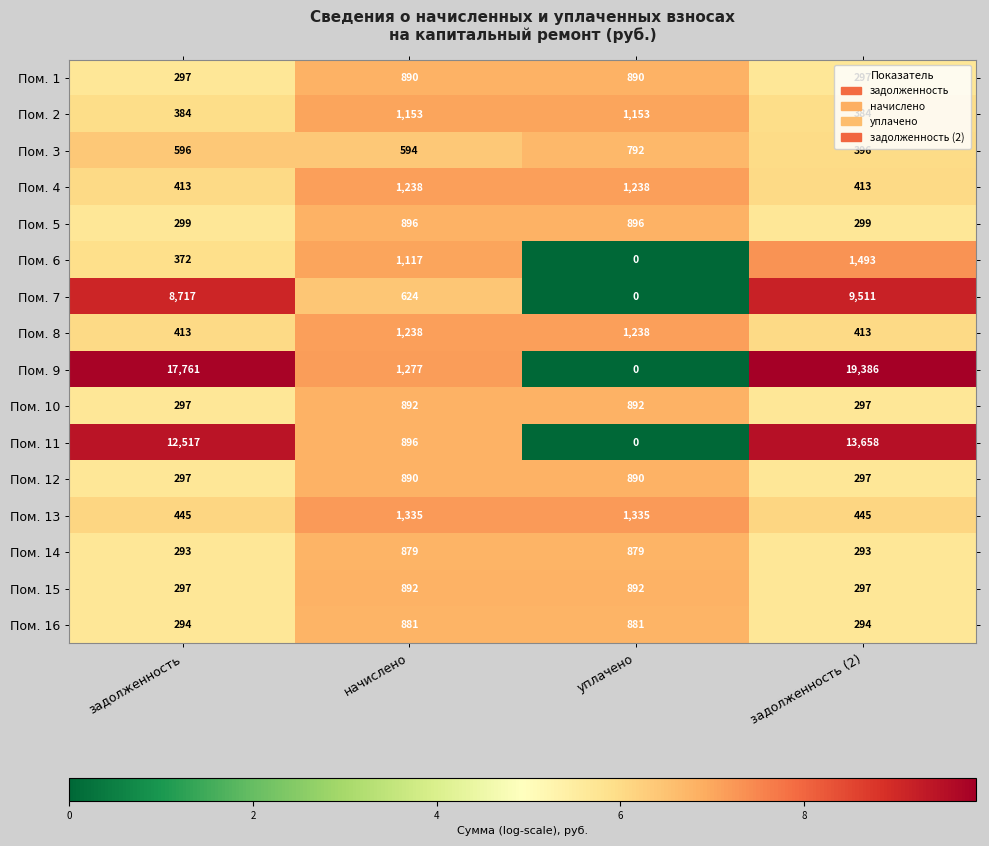

Count the number of categories in the chart.

4